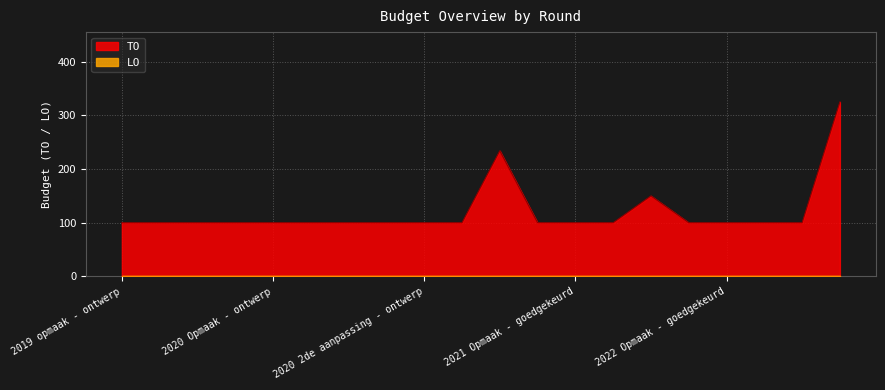

What is the label of the 15th point from the left?

2021 uitvoering